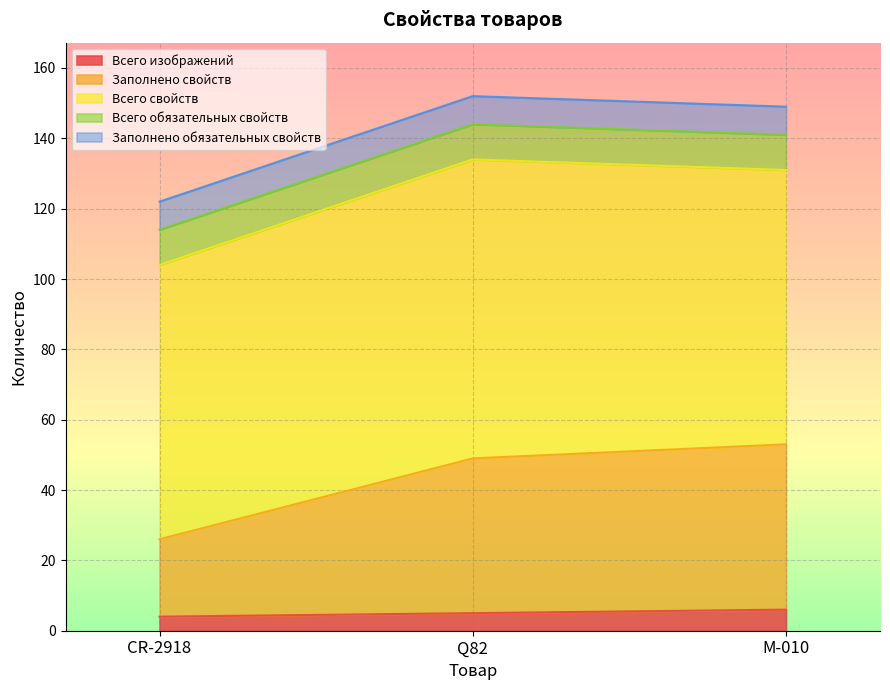

Which category has the lowest value in the Заполнено свойств series?

CR-2918